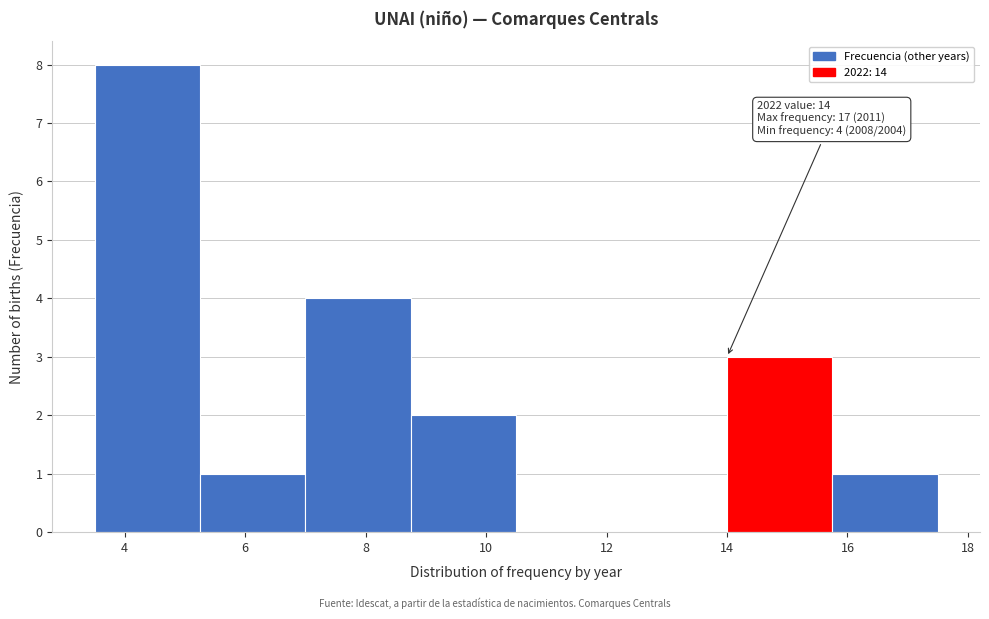

Over which range of the x-axis is the bar tallest?

3.50 to 5.25